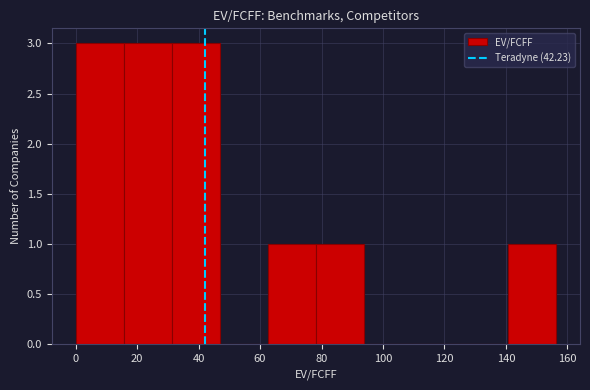

How tall is the bar that spans 62 to 78 on the x-axis? Neither the bar edges nor the heights are printed on the chart, so give them approximately, as read against the axes.

1